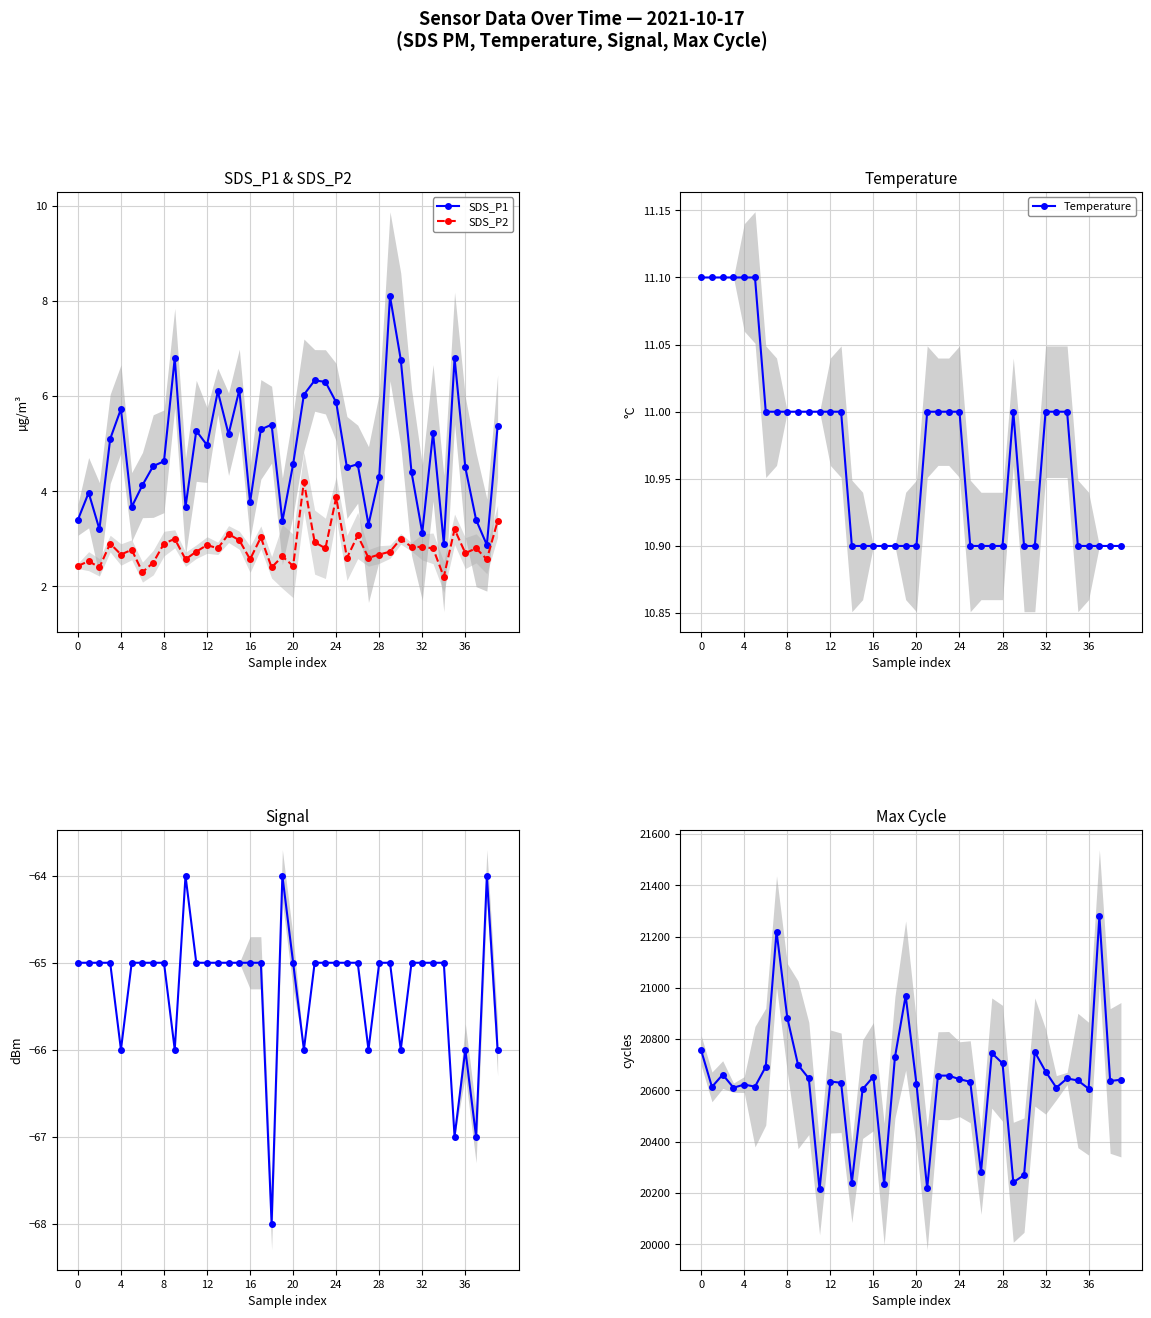

What is the sum of all Temperature values?

438.8